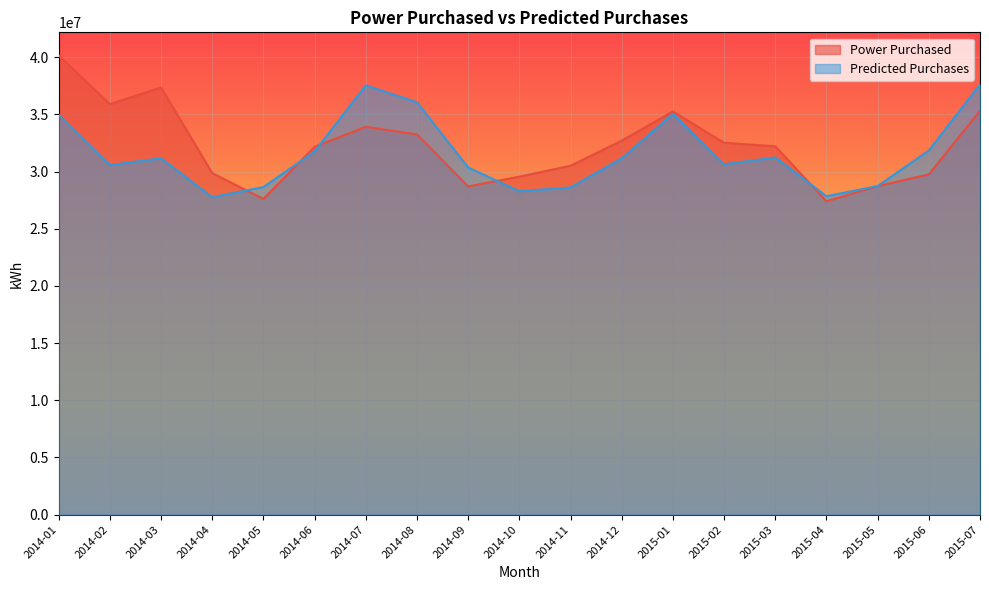

Which category has the highest value across all series?

2014-01